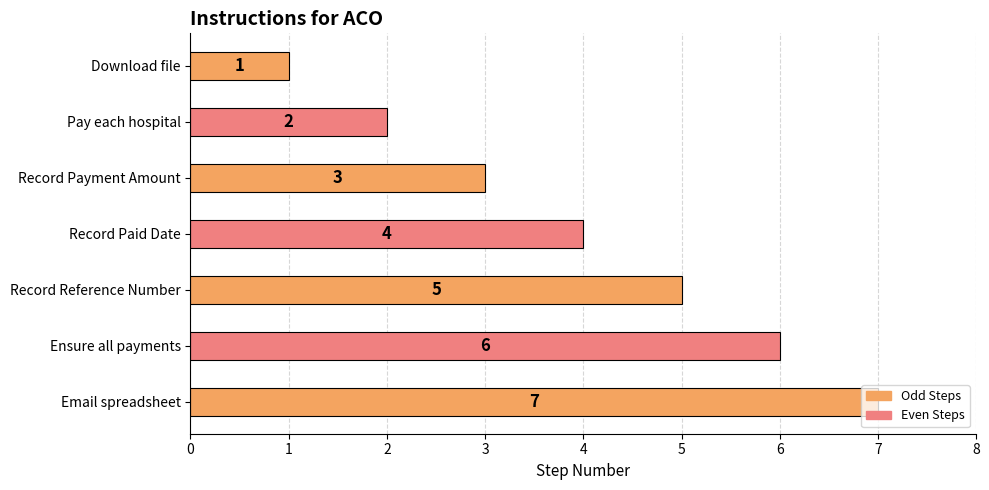

True or false: the data shows 7 at Email spreadsheet.

True